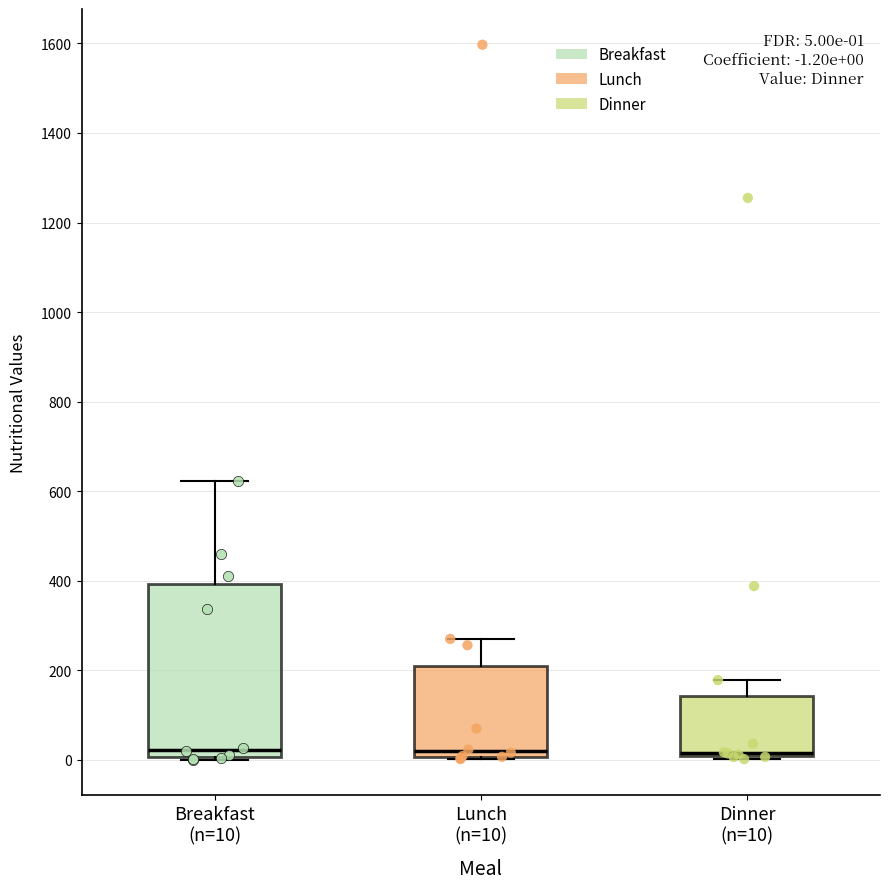

Comparing the boxes themselves (not the whiskers), which one is the tallest?

Breakfast (n=10)